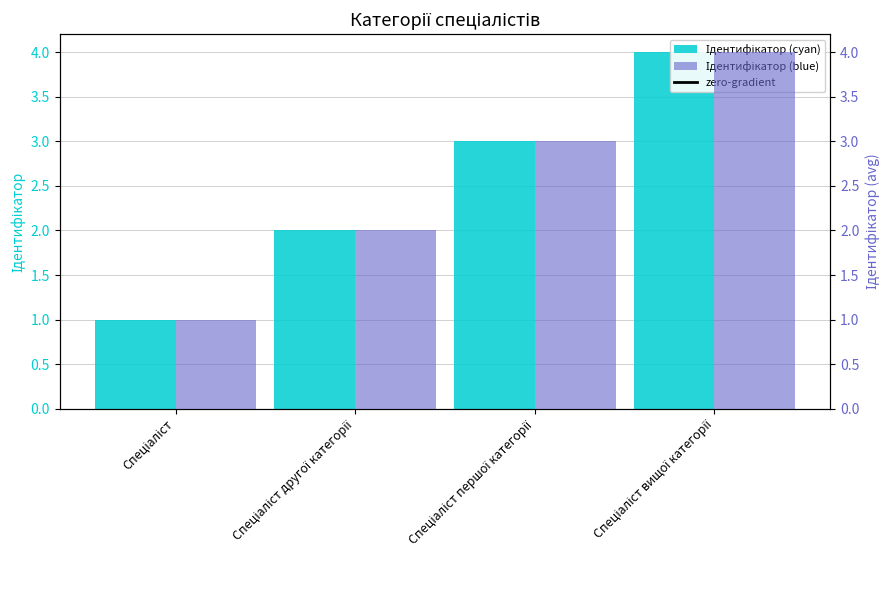

At which label does Ідентифікатор (cyan) first exceed 3?

Спеціаліст вищої категорії